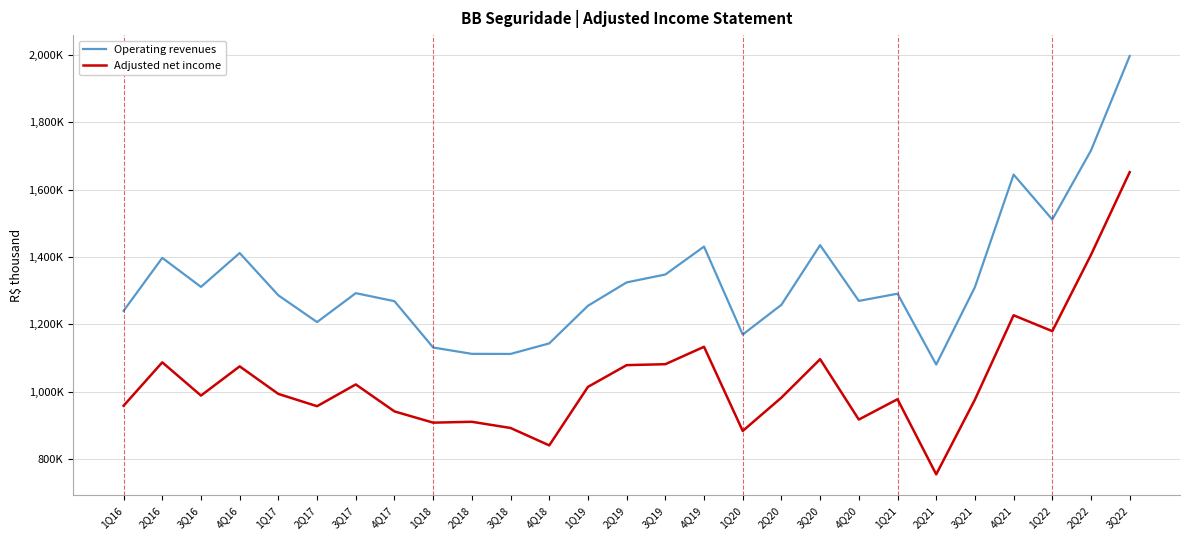

What is the label of the 20th point from the left?

4Q20